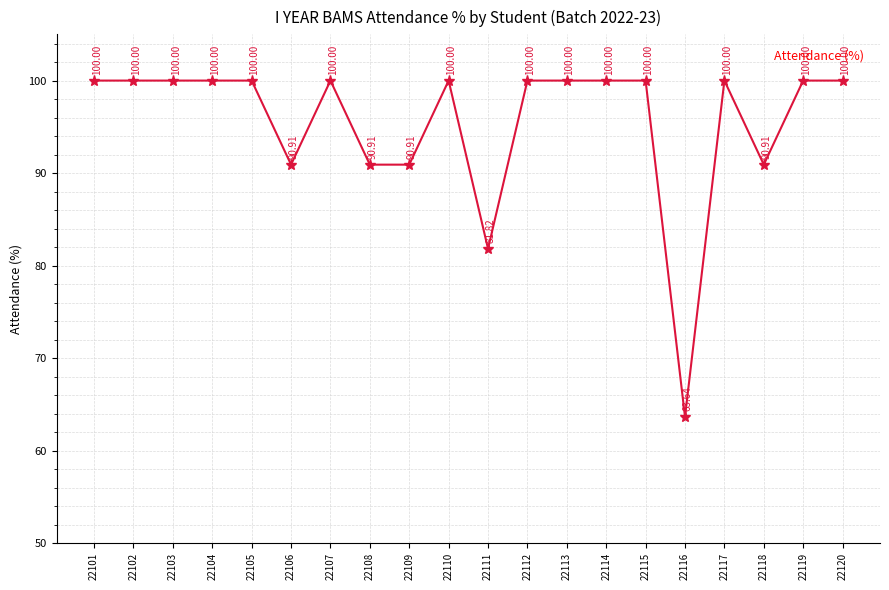

Reading left to right, list all the values displayed in this chart.

22101=100.0	22102=100.0	22103=100.0	22104=100.0	22105=100.0	22106=90.9	22107=100.0	22108=90.9	22109=90.9	22110=100.0	22111=81.8	22112=100.0	22113=100.0	22114=100.0	22115=100.0	22116=63.6	22117=100.0	22118=90.9	22119=100.0	22120=100.0